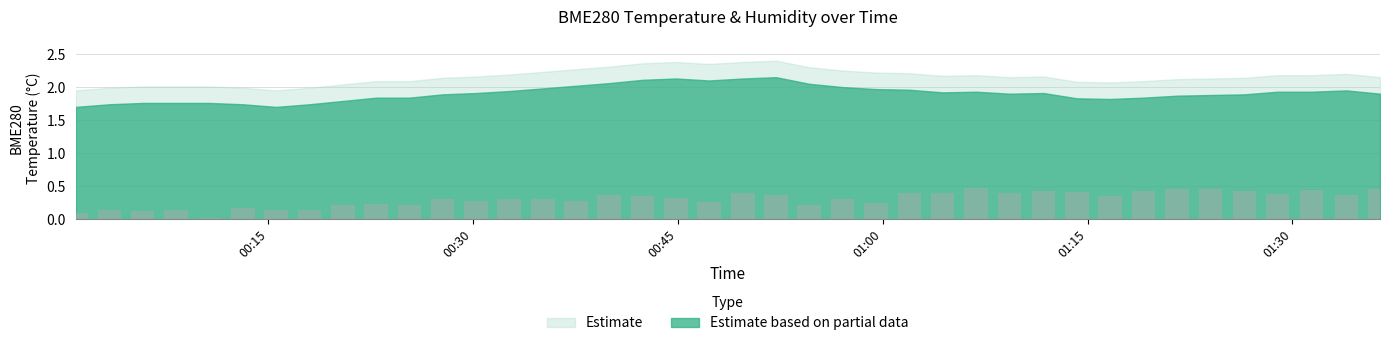

What is the sum of all values?

12.2